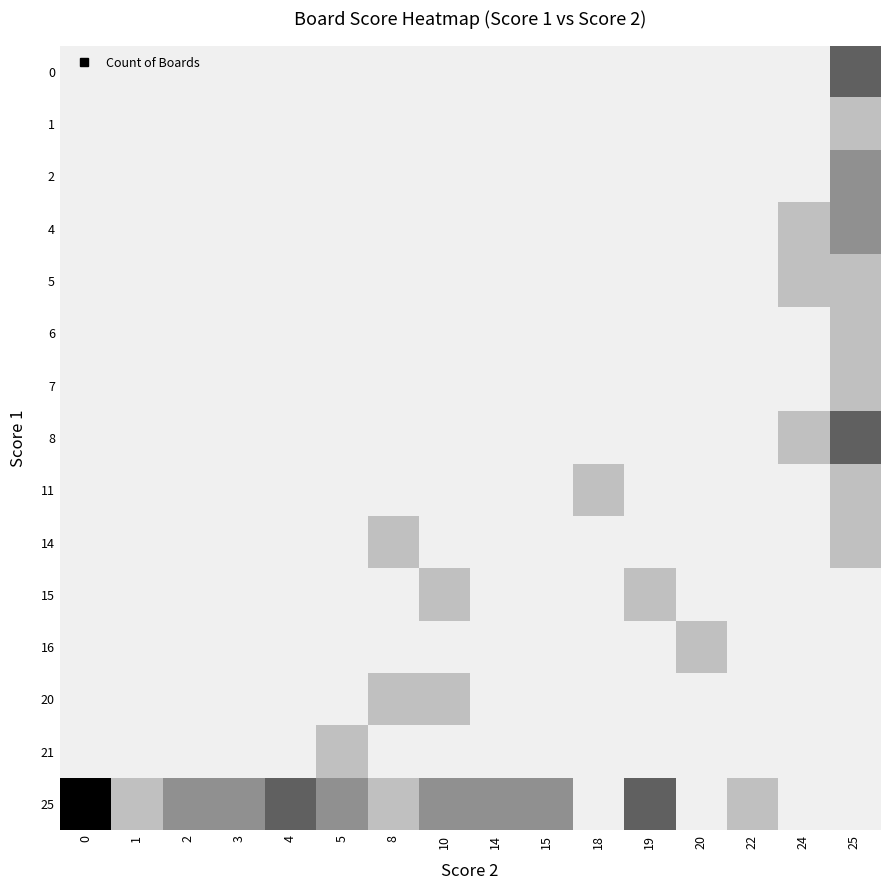

What is the difference between the highest and lowest values at 1?

1